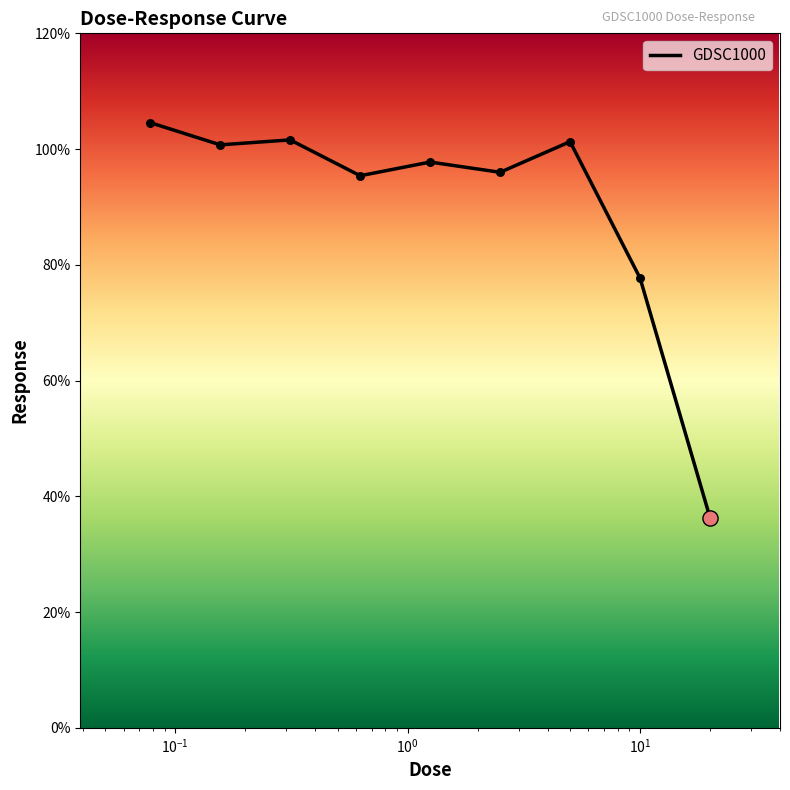

What is the maximum value shown in the chart?

104.6